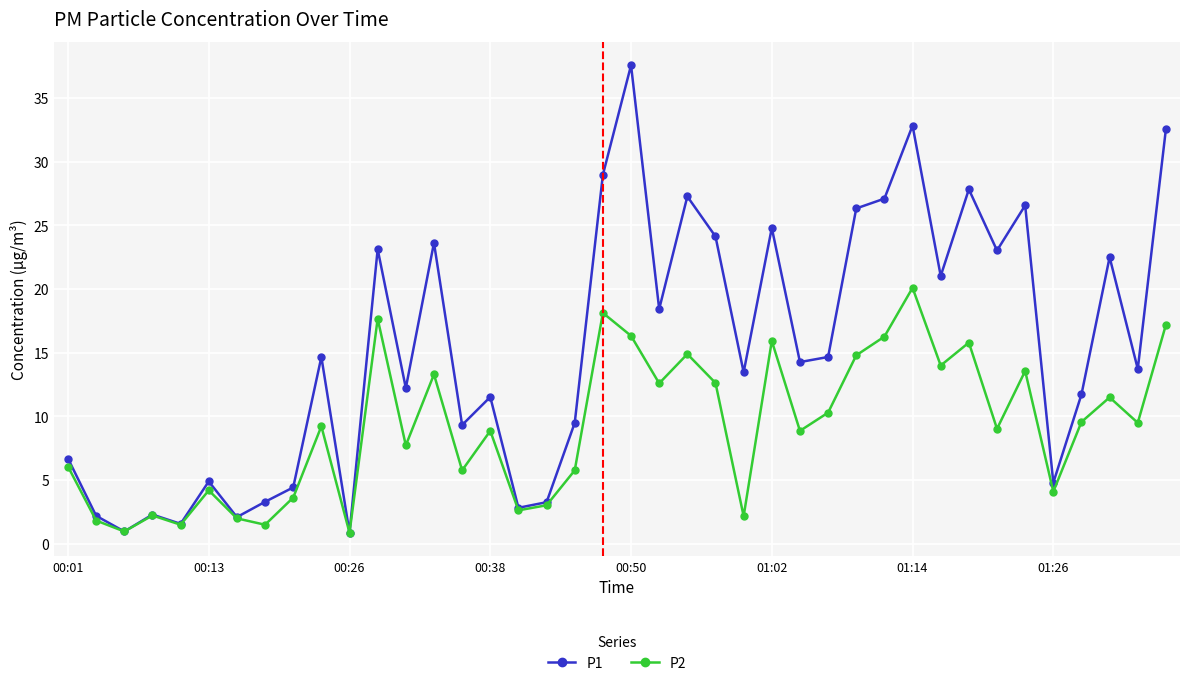

Rank the series by their maximum value, from lowest to highest.

P2, P1